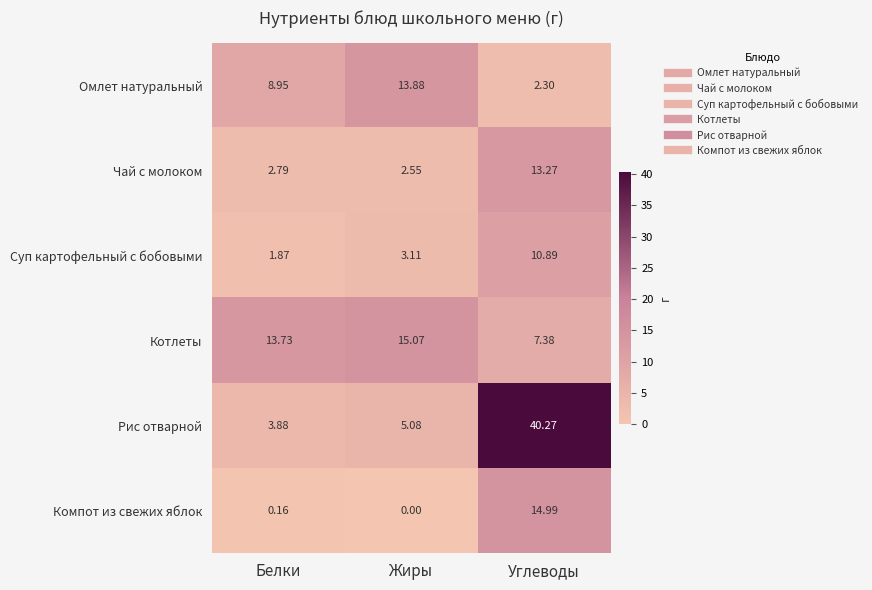

At how many categories does at least one series exceed 17?

1